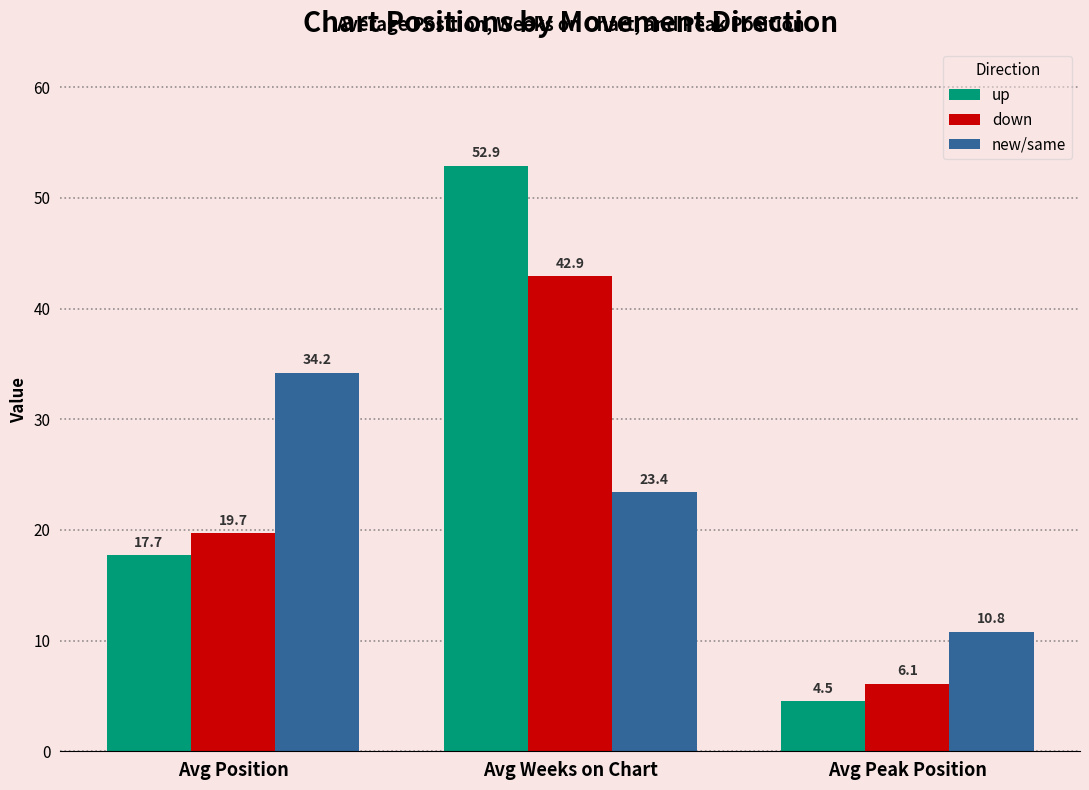

What is the average value of the up series?

25.0